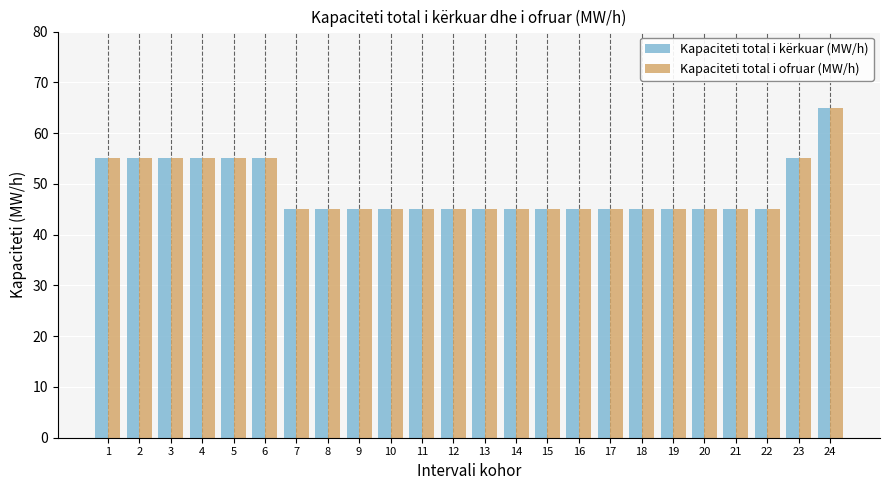

Which label corresponds to the largest value in the chart?

24